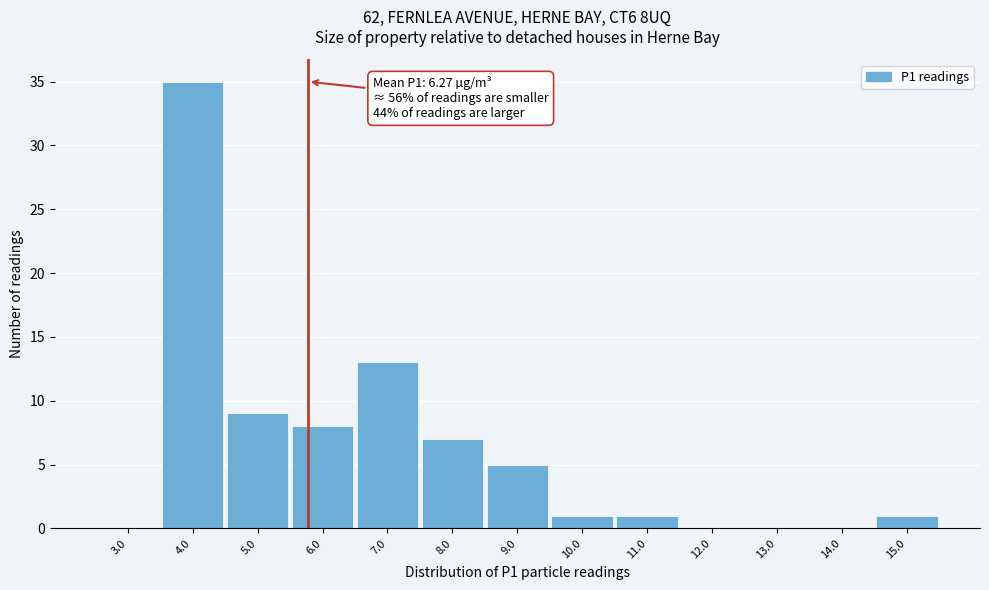

Reading right to left, what are all the values shown in this chart?

15.0=1	14.0=0	13.0=0	12.0=0	11.0=1	10.0=1	9.0=5	8.0=7	7.0=13	6.0=8	5.0=9	4.0=35	3.0=0